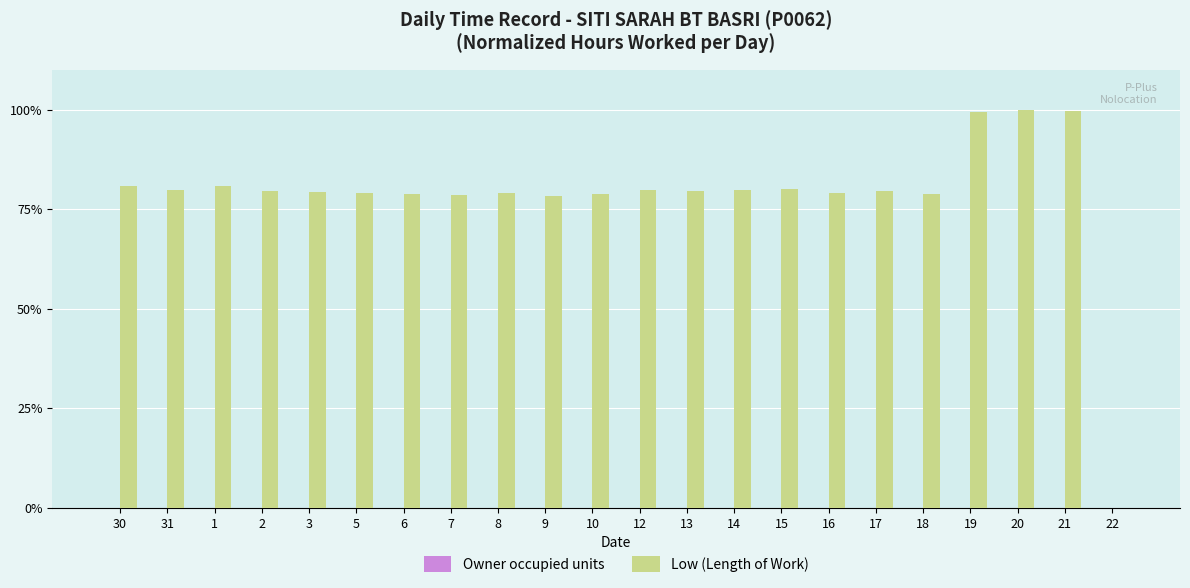

What is the greatest value displayed?

100.0